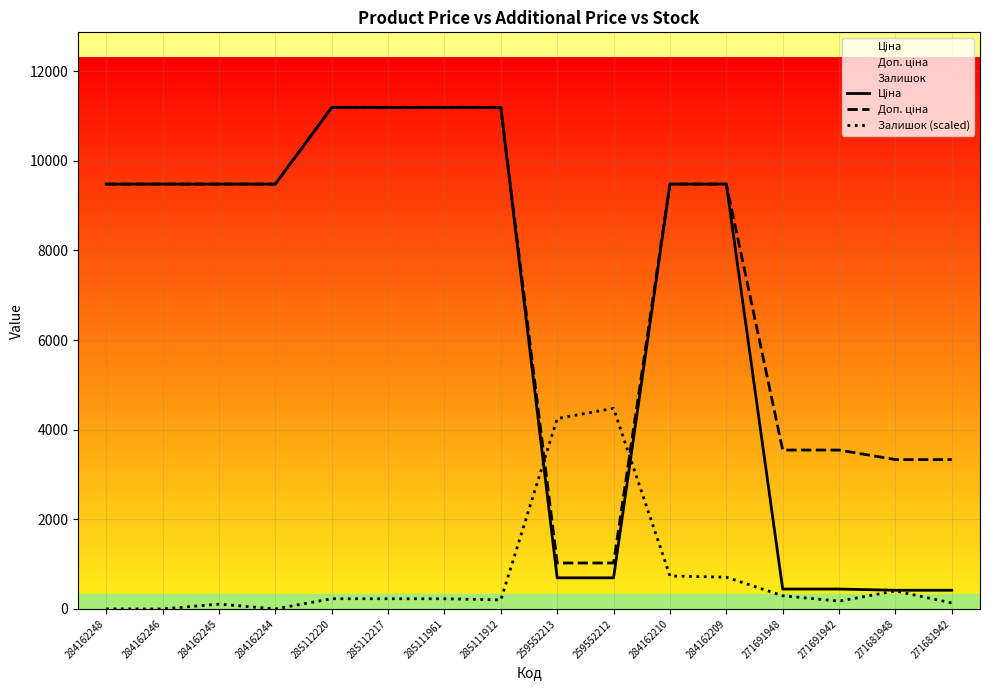

What are all the series names shown in the legend?

Ціна, Доп. ціна, Залишок (scaled)